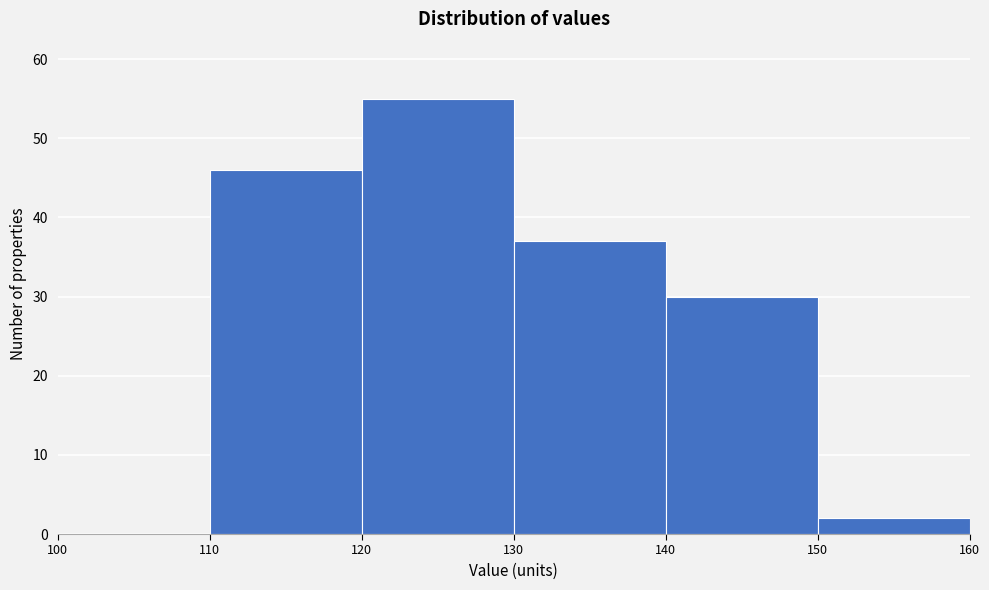

Reading left to right, list every bar in this chart as the range it spans on the x-axis followed by its height. The values are not printed on the chart, so give them approximately, as read against the axis.

100 to 110: 0
110 to 120: 46
120 to 130: 55
130 to 140: 37
140 to 150: 30
150 to 160: 2